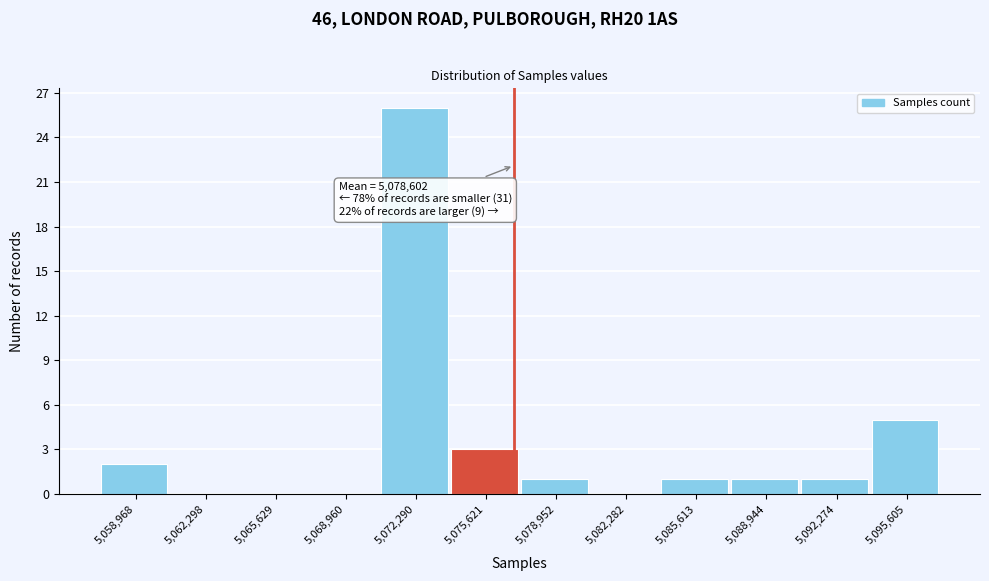

Reading right to left, what are all the values shown in this chart?

5,095,605=5	5,092,274=1	5,088,944=1	5,085,613=1	5,082,282=0	5,078,952=1	5,075,621=3	5,072,290=26	5,068,960=0	5,065,629=0	5,062,298=0	5,058,968=2